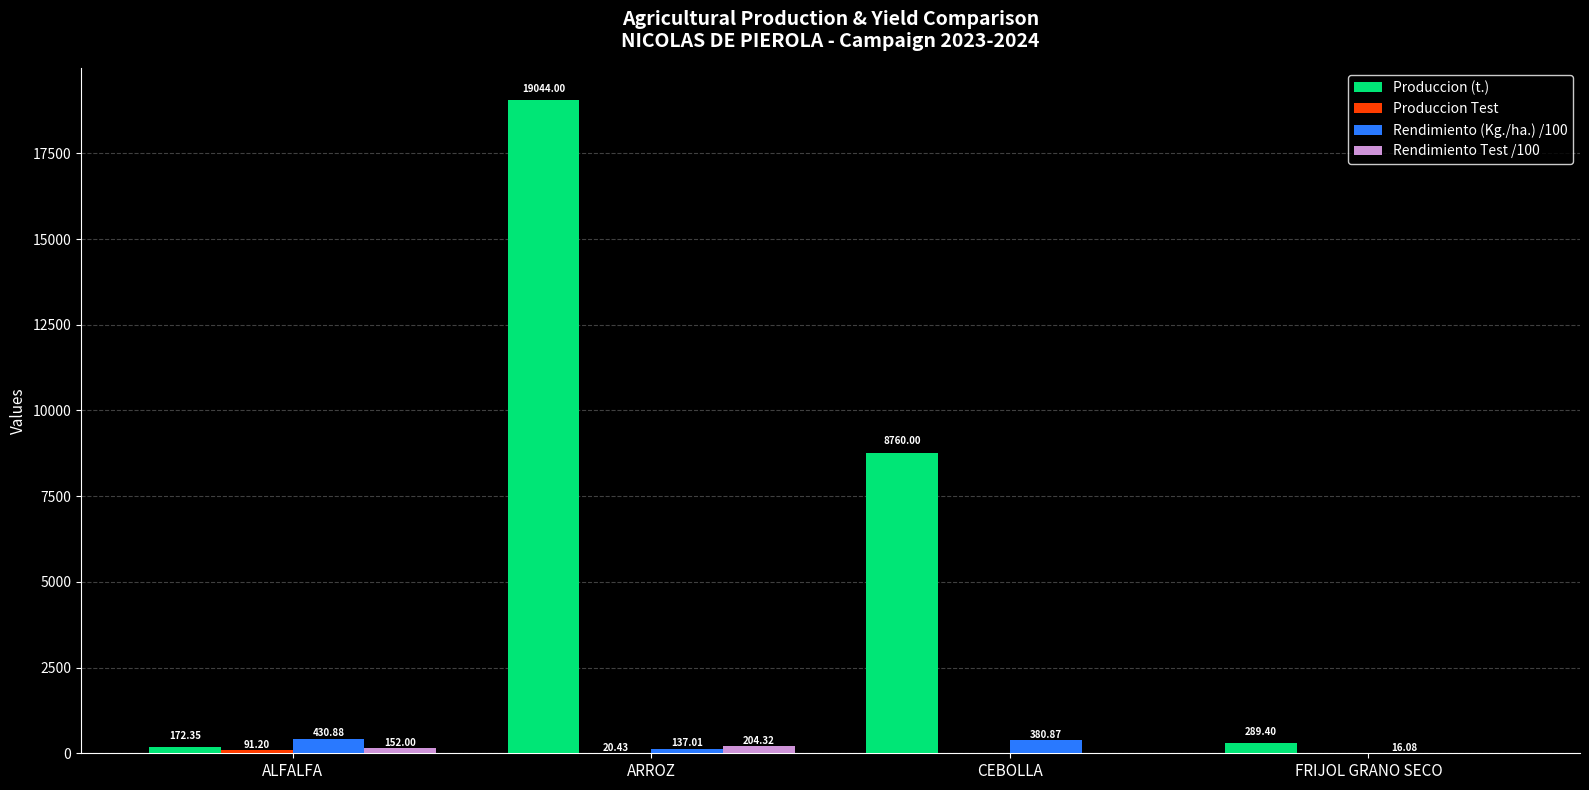

What is the total value across all series at FRIJOL GRANO SECO?

305.5